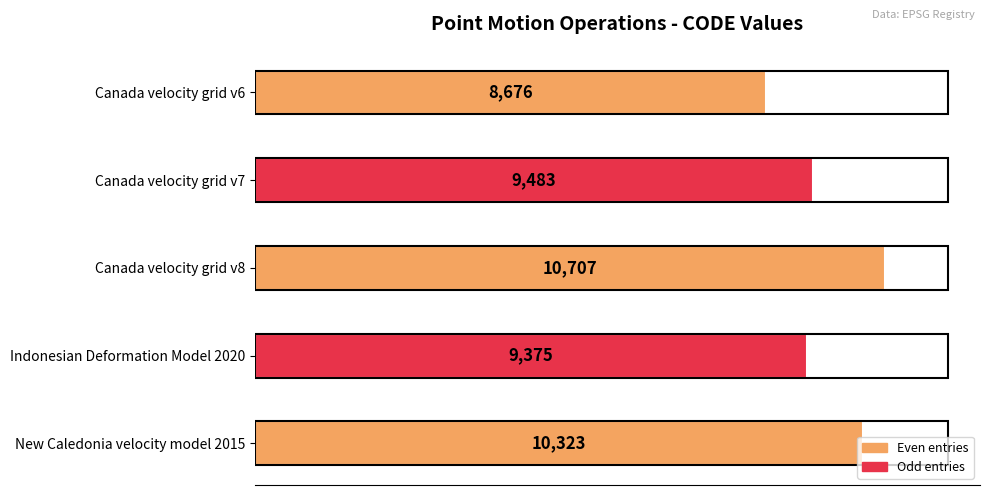

At which label is the value closest to 9691?

Canada velocity grid v7